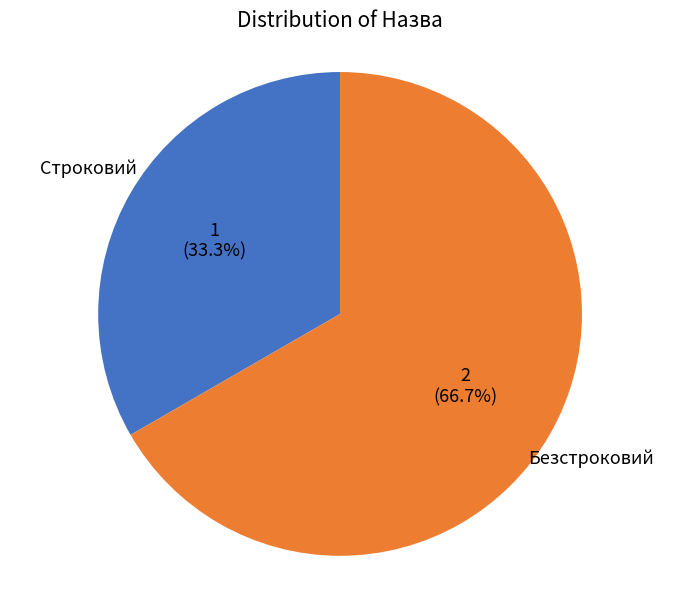

Count the number of slices in the pie.

2